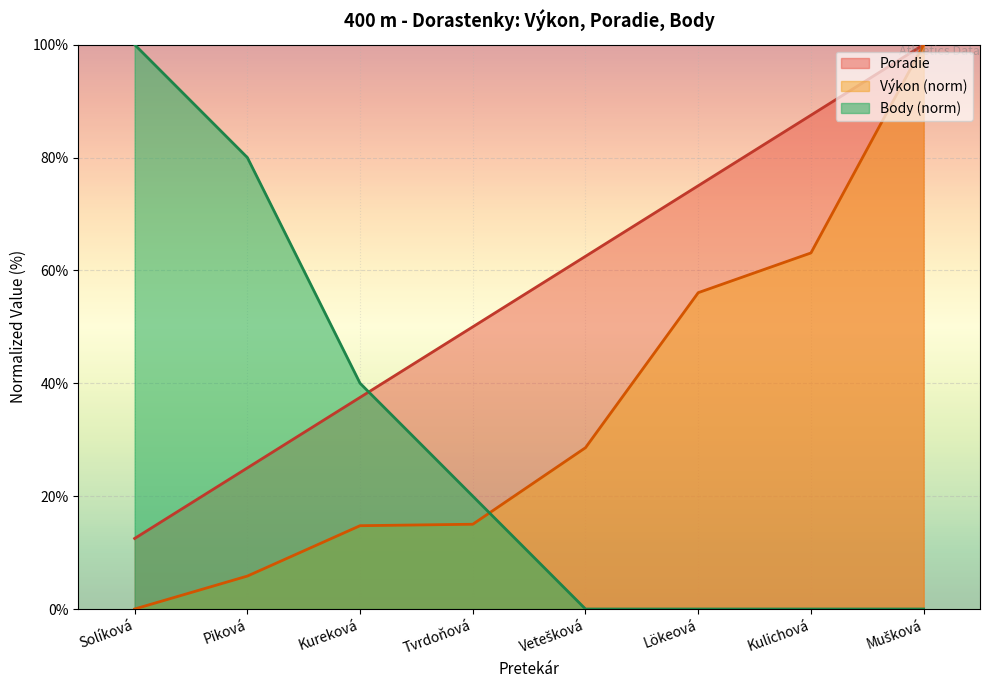

What is the approximate value of Poradie at Solíková?

12.5